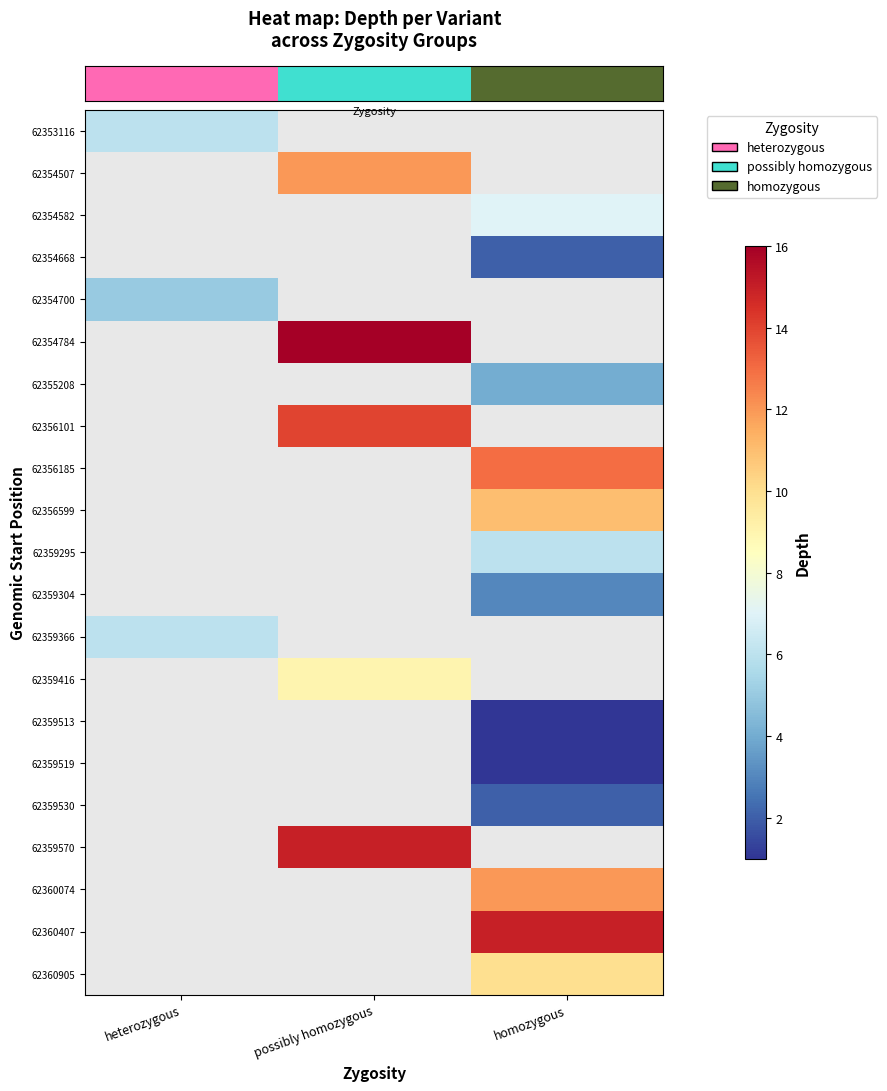

How many data points does each series have?

3